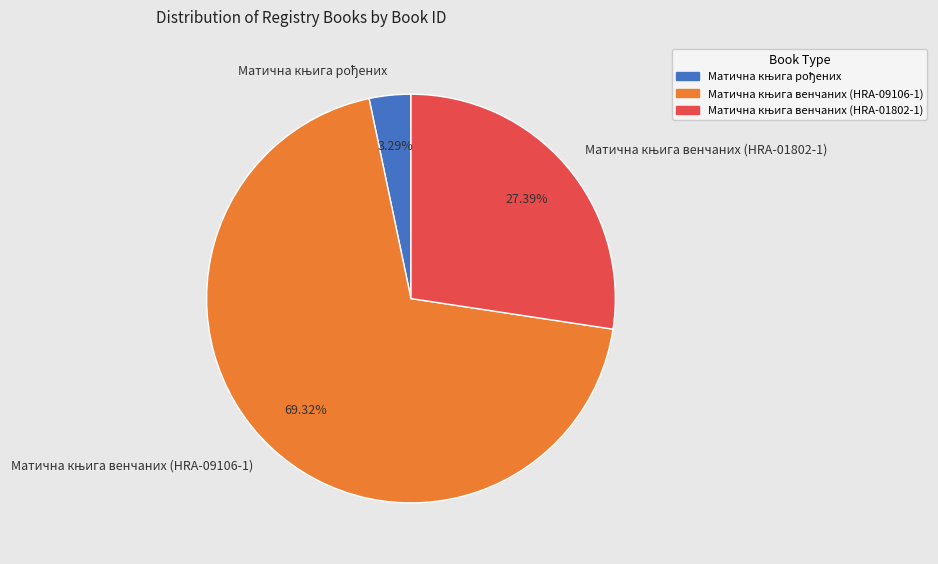

Is there any slice that represents more than half of the pie?

Yes